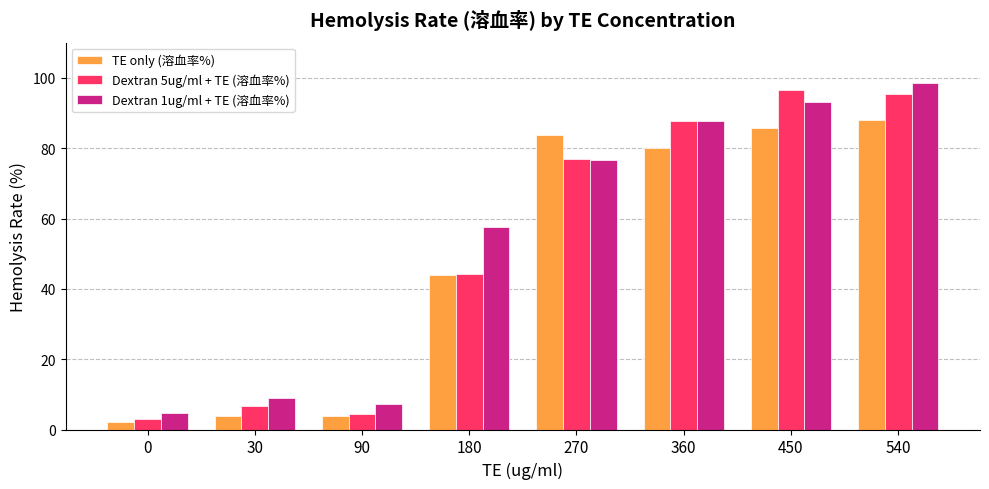

What is the difference between the second highest and minimum values in the Dextran 1ug/ml + TE (溶血率%) series?

88.4